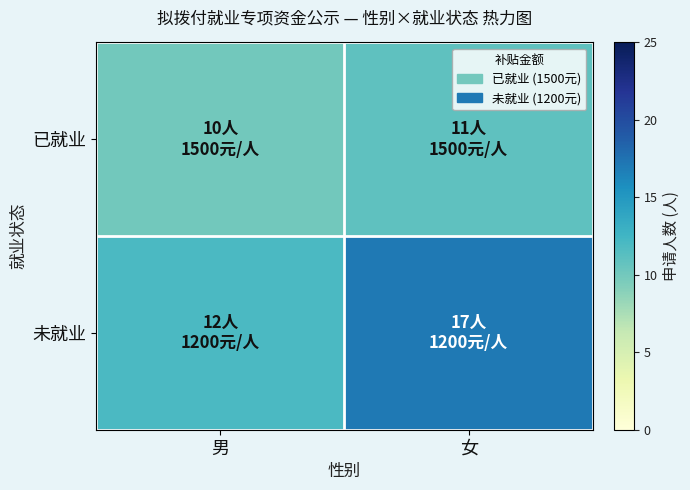

At which category is the sum across all series the highest?

女